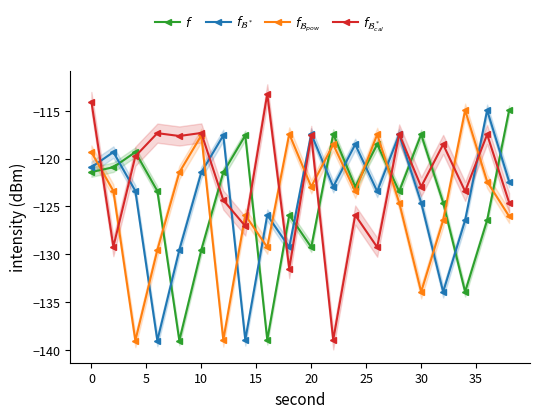

What is the average value of the $f$ series?

-124.3